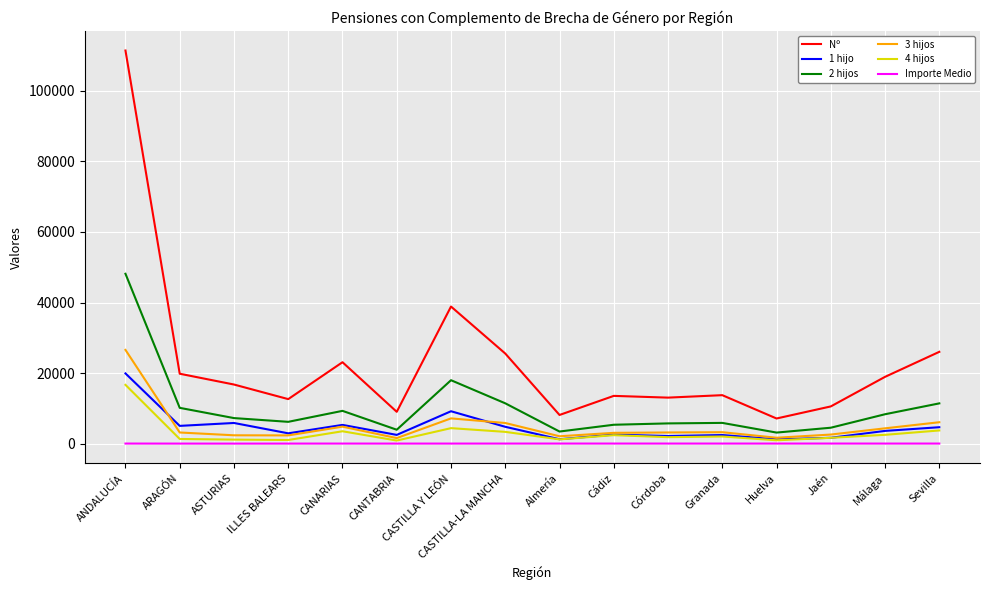

Where do 1 hijo and 3 hijos first cross each other?

ANDALUCÍA and ARAGÓN